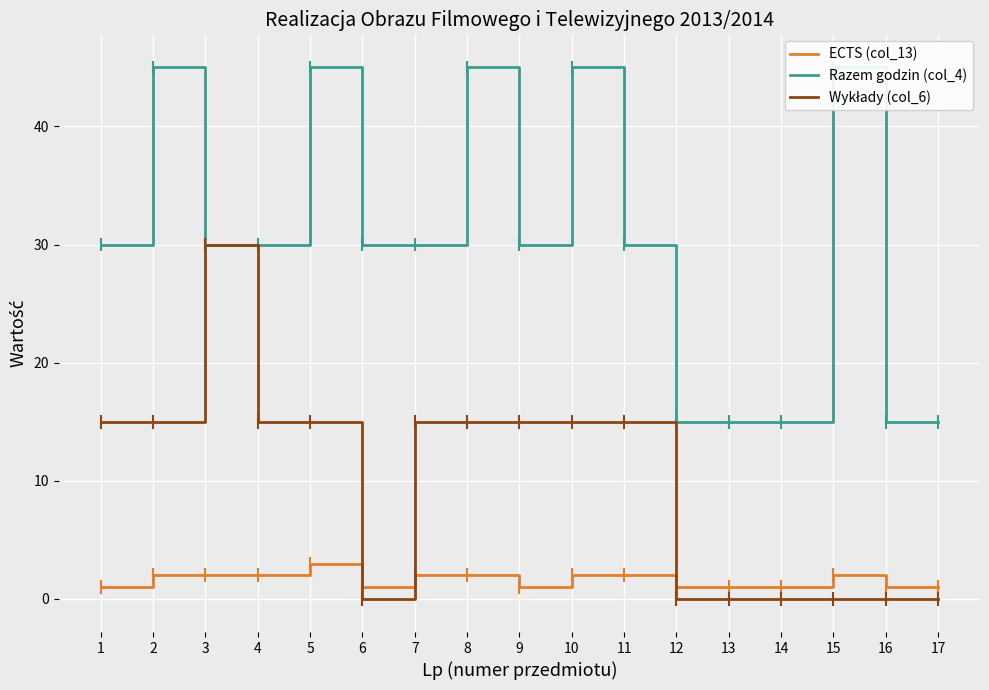

Where is Razem godzin (col_4) nearest to the value 30?

1